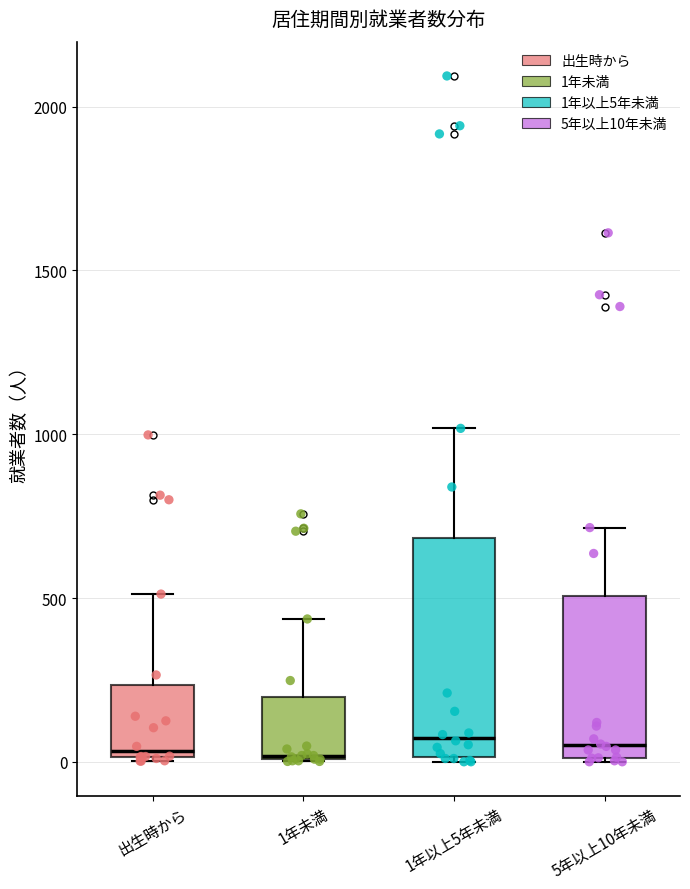

Reading left to right, read every box against the y-axis: the position of its median line, the range the box covers, and the ends of its whiskers. The values are not printed on the chart, so give them approximately, as read against the axis.

出生時から: median 50, box 0 to 250, whiskers 0 to 500
1年未満: median 0, box 0 to 200, whiskers 0 to 450
1年以上5年未満: median 50, box 0 to 700, whiskers 0 to 1000
5年以上10年未満: median 50, box 0 to 500, whiskers 0 to 700